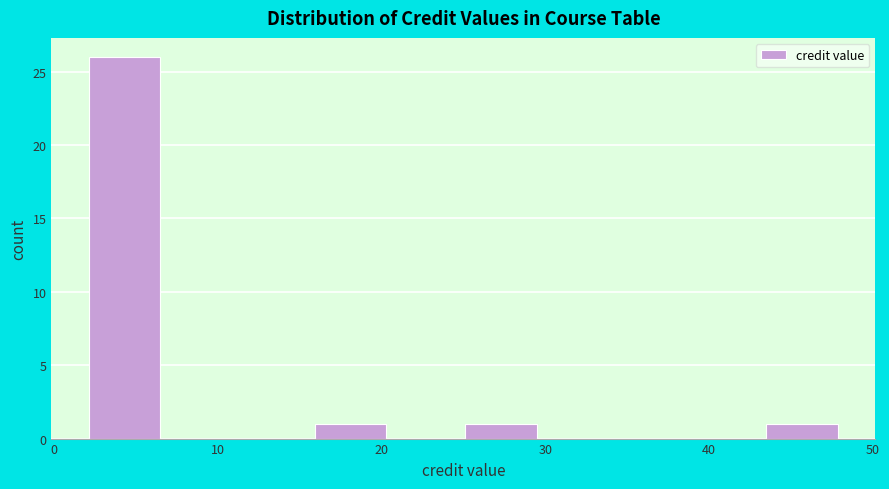

Which range on the x-axis has the tallest bar?

2.0 to 6.6